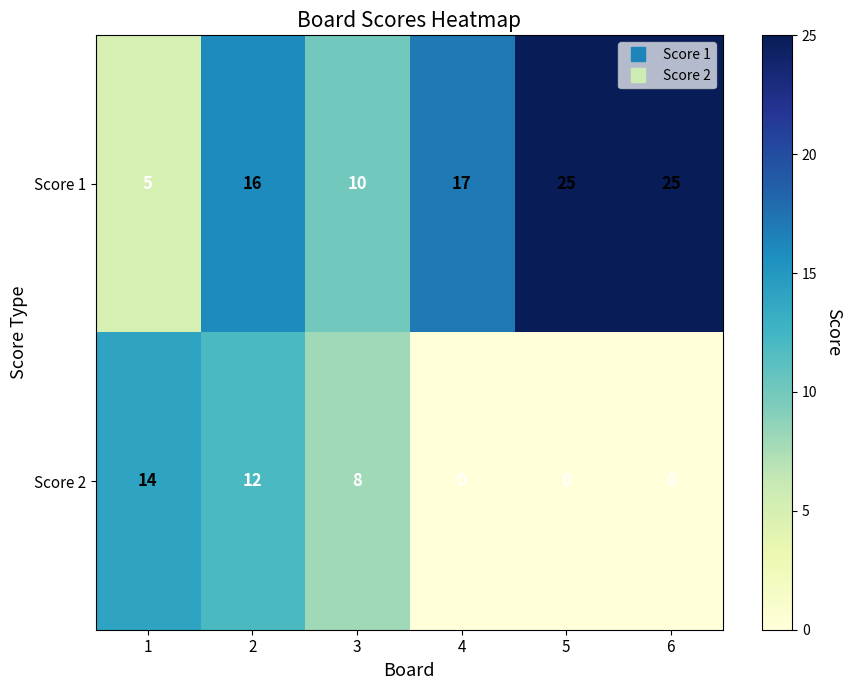

What is the difference between the Score 1 values at 3 and 6?

15